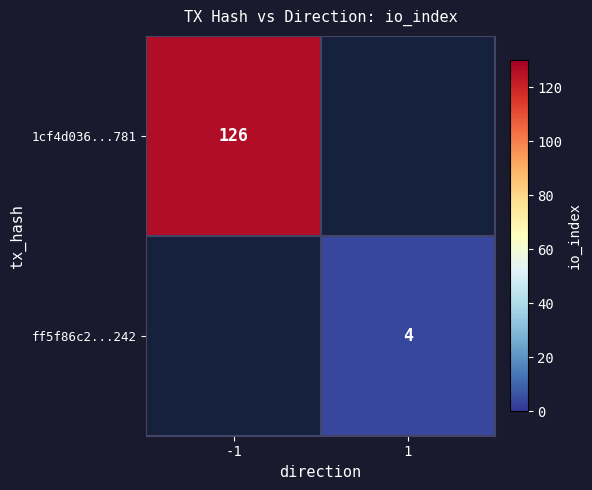

The ff5f86c2...242 series shows 6 at 1. True or false?

False